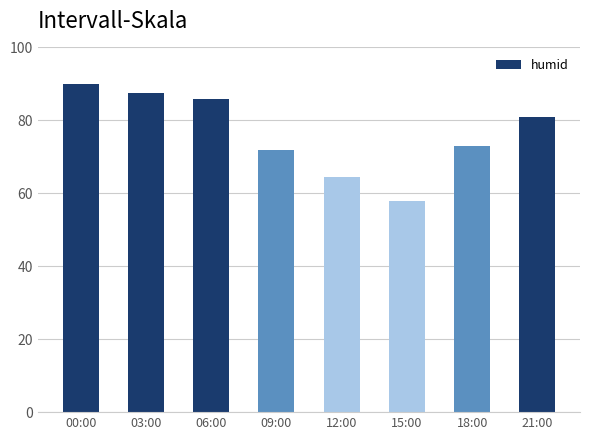

What is the label of the 8th bar from the left?

21:00